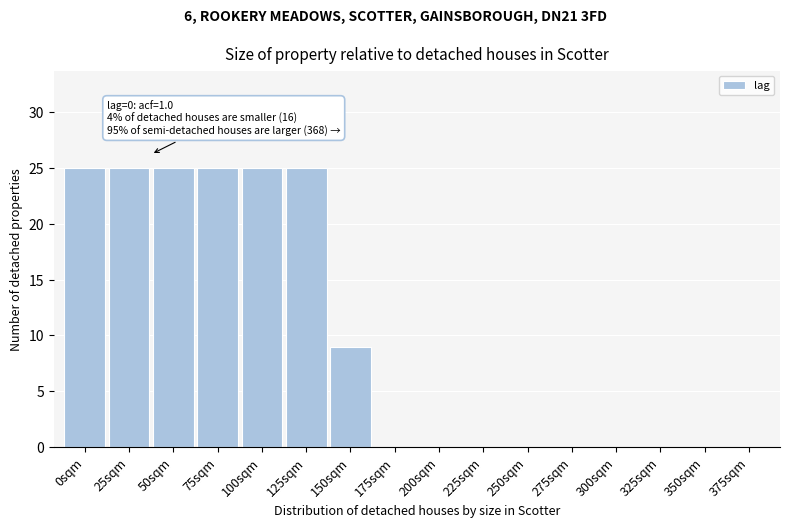

Reading left to right, transcribe all the data shown in this chart.

0sqm=25	25sqm=25	50sqm=25	75sqm=25	100sqm=25	125sqm=25	150sqm=9	175sqm=0	200sqm=0	225sqm=0	250sqm=0	275sqm=0	300sqm=0	325sqm=0	350sqm=0	375sqm=0